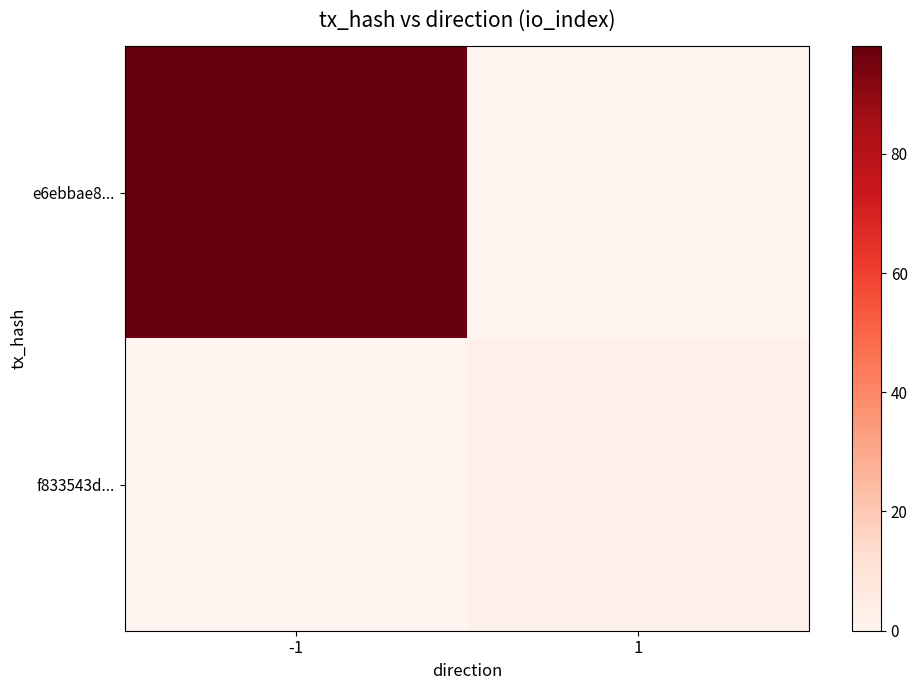

Reading right to left, extract all data points from this chart.

e6ebbae8...: 1=0	-1=98
f833543d...: 1=2	-1=0